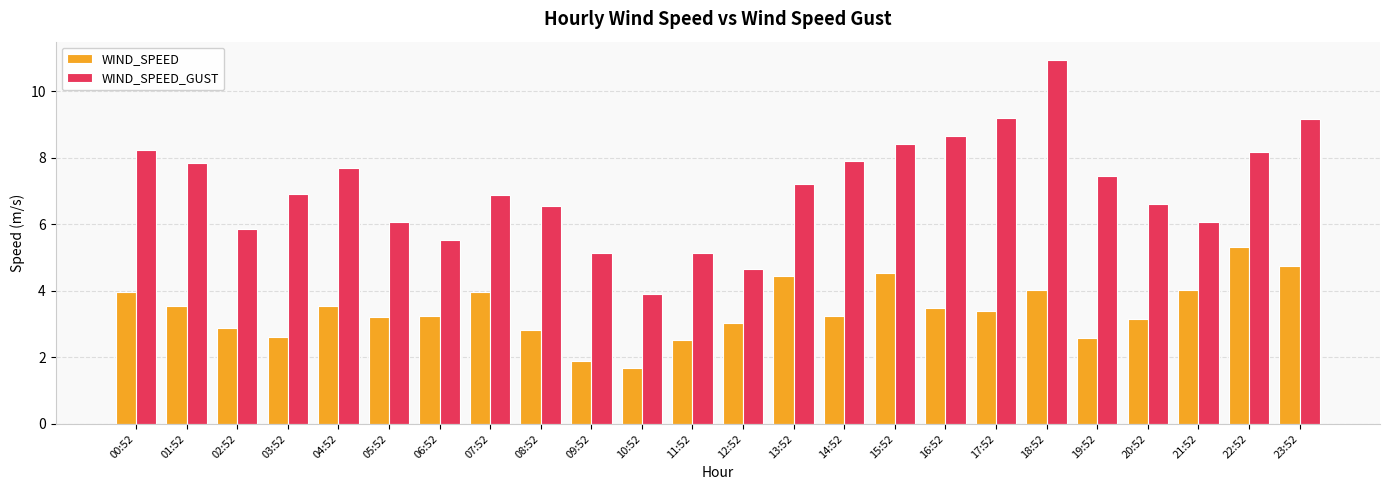

Where does the WIND_SPEED_GUST series first go above 7?

00:52